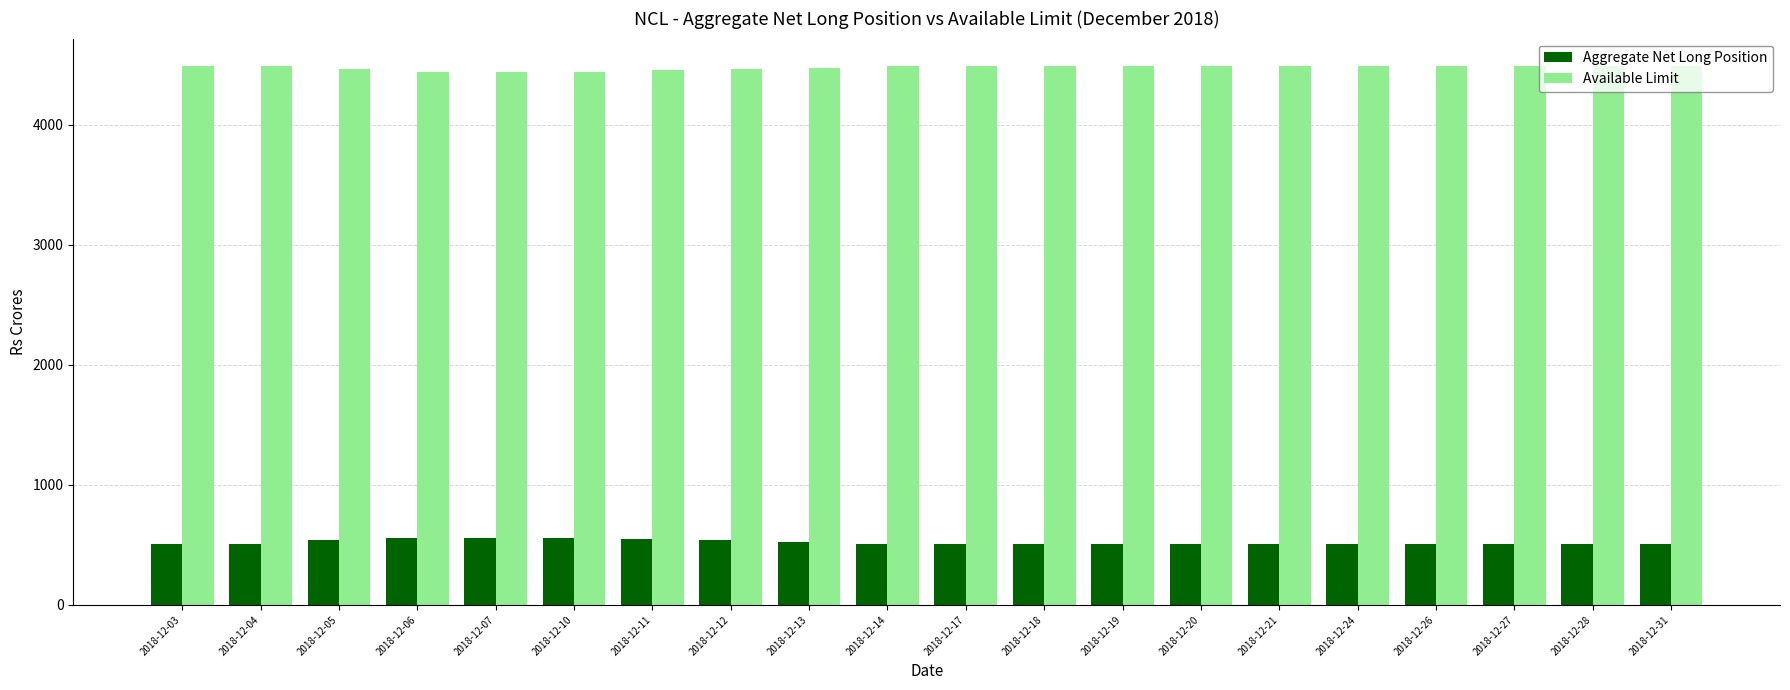

What are all the series names shown in the legend?

Aggregate Net Long Position, Available Limit